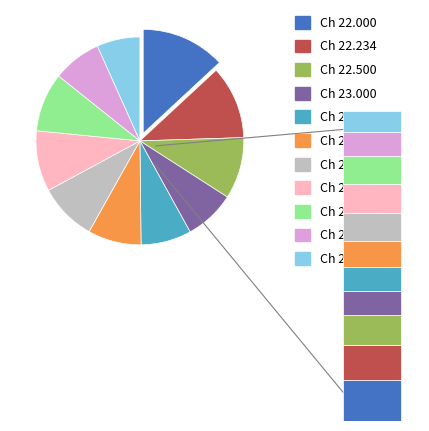

What is the change in value from Ch 23.500 to Ch 25.000?

-15.3